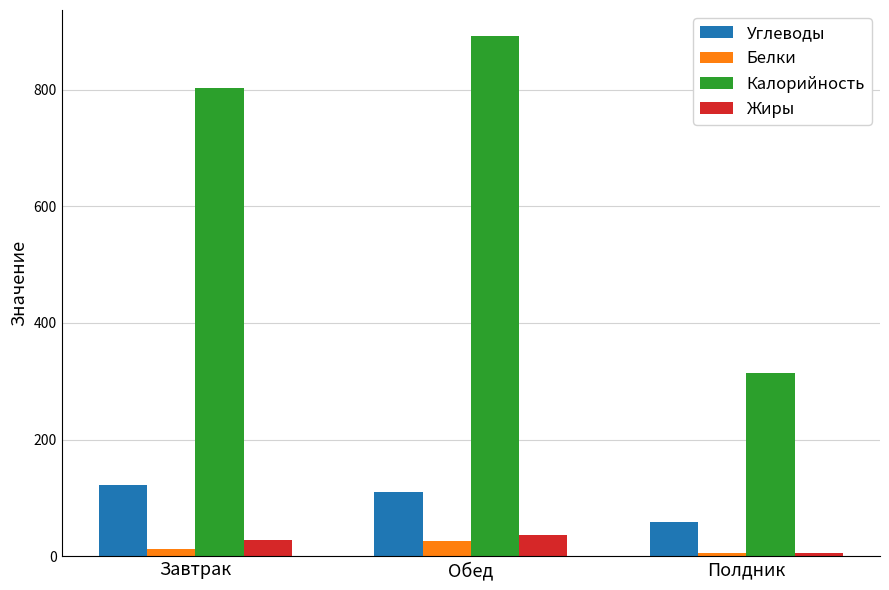

What position from the left is Полдник?

3